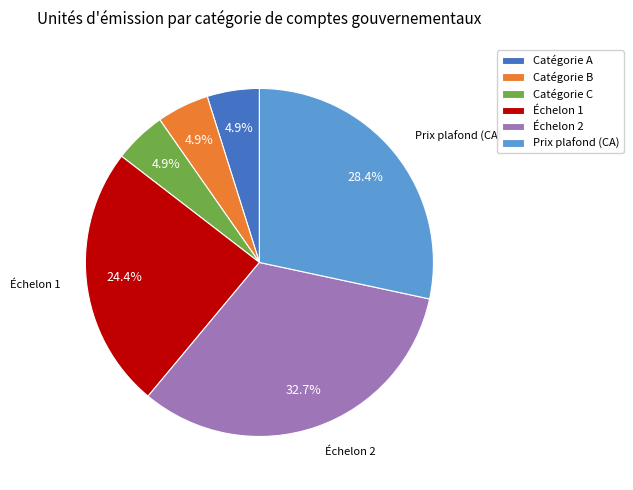

Does Échelon 1 represent more than half of the total?

No